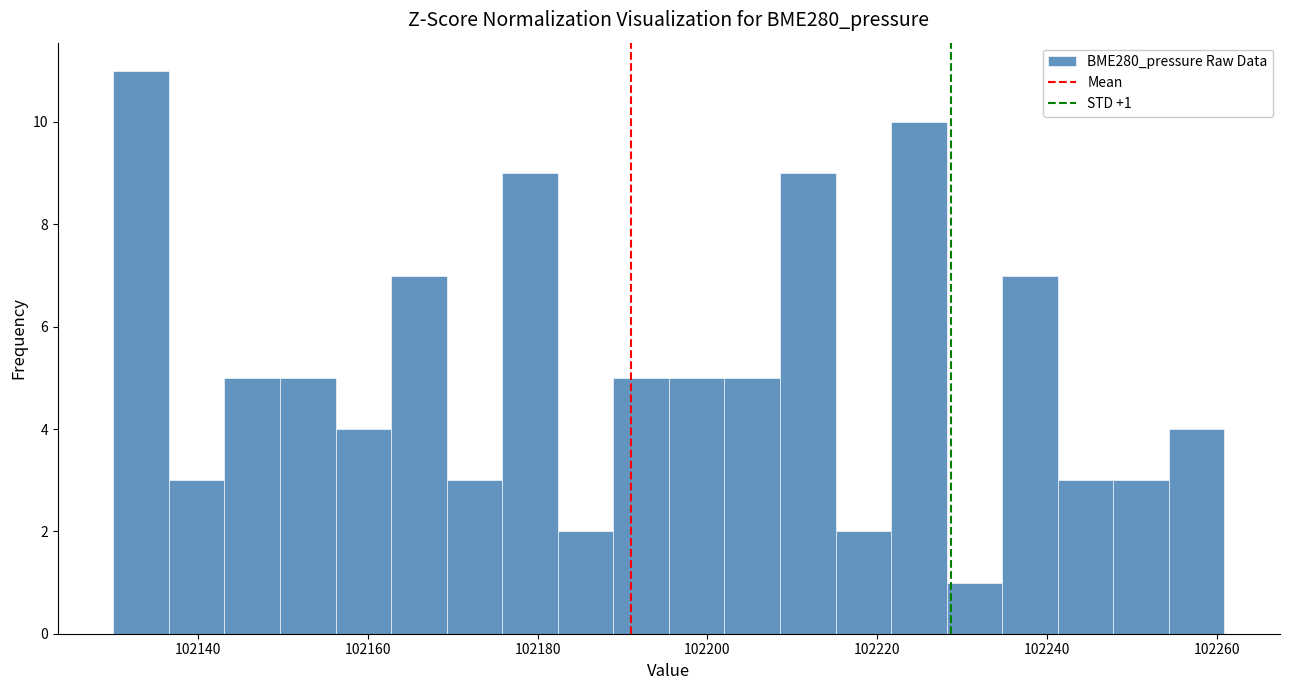

Around what value on the x-axis is the tallest bar? Give the approximate position of its centre, as read against the axis.

102134